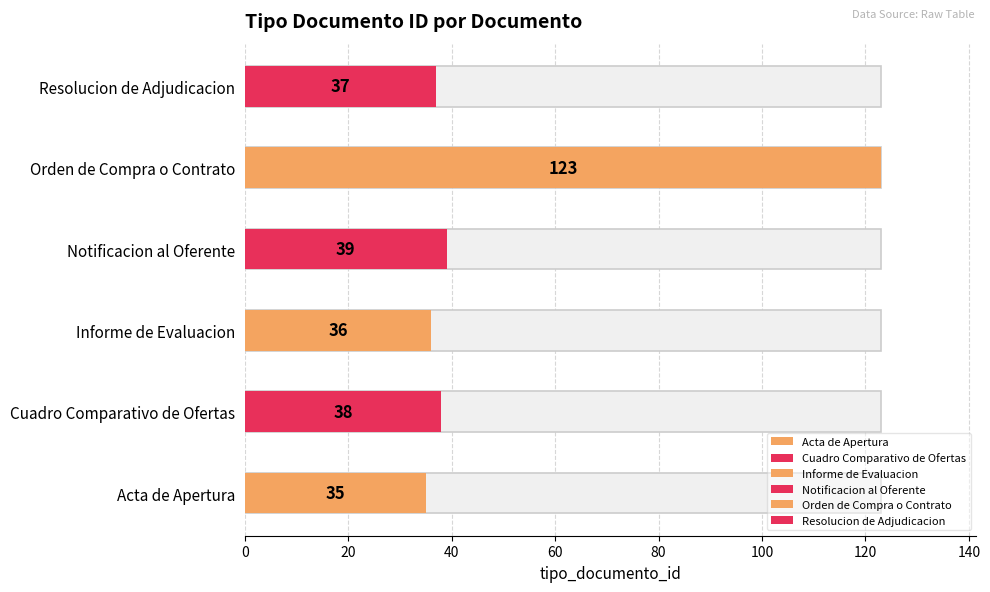

What is the label of the 6th bar from the left?

Resolucion de Adjudicacion